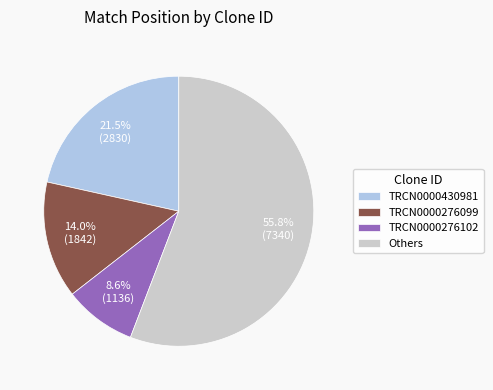

To the nearest percent, what is the average slice percentage?

25%